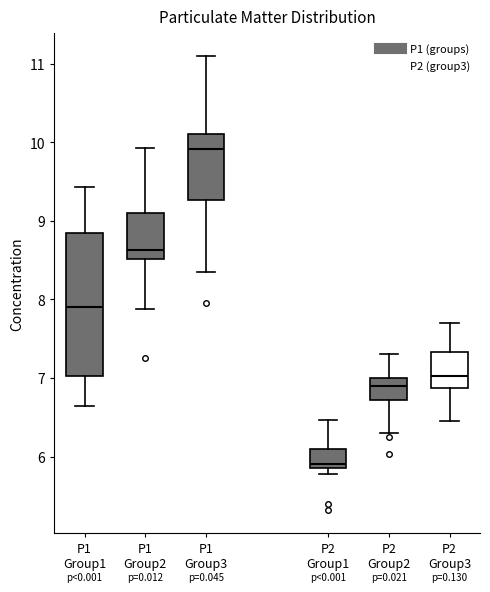

Where does the upper whisker of the box for P1 Group1 end on the y-axis? The values are not printed on the chart, so give them approximately, as read against the axis.

9.4